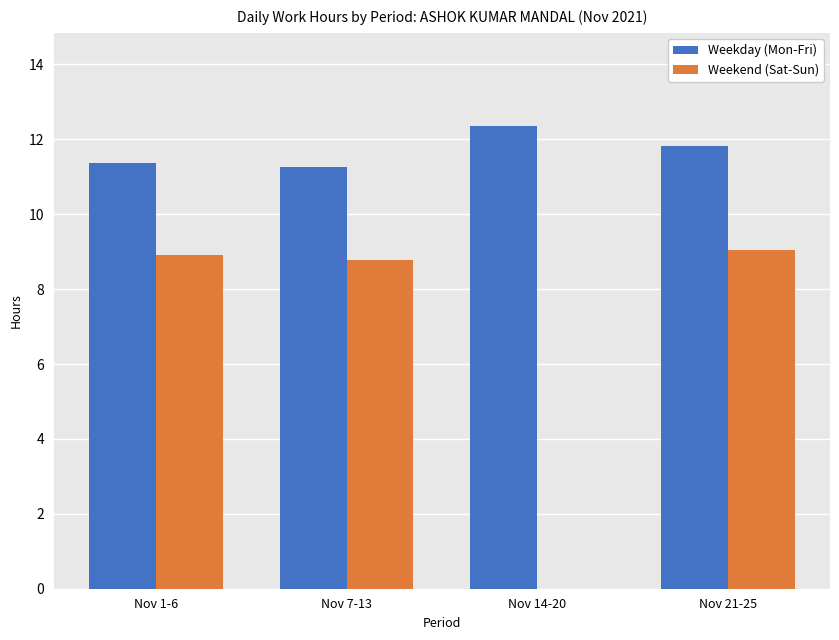

True or false: Weekday (Mon-Fri) has a value of 11.4 at Nov 1-6.

True